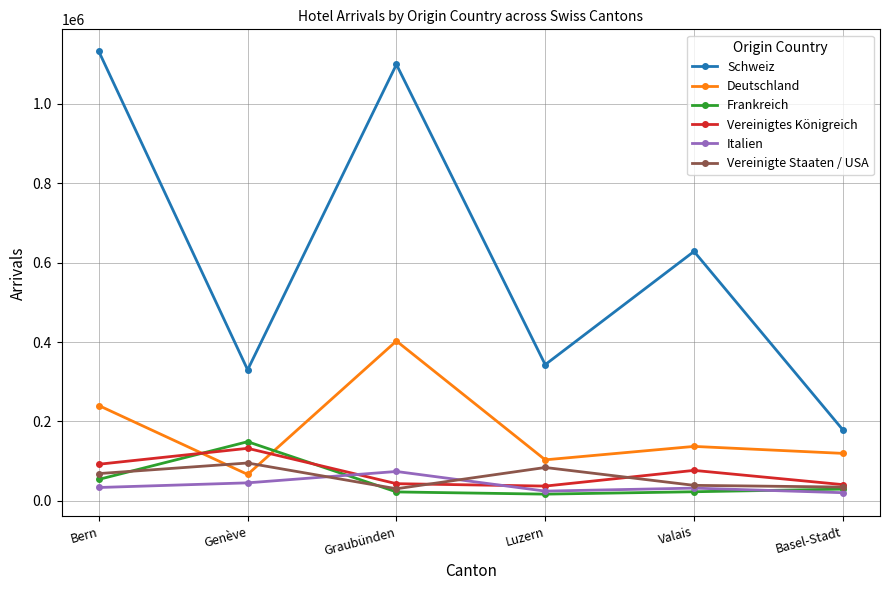

What is the difference between the highest and lowest values at Genève?

284392